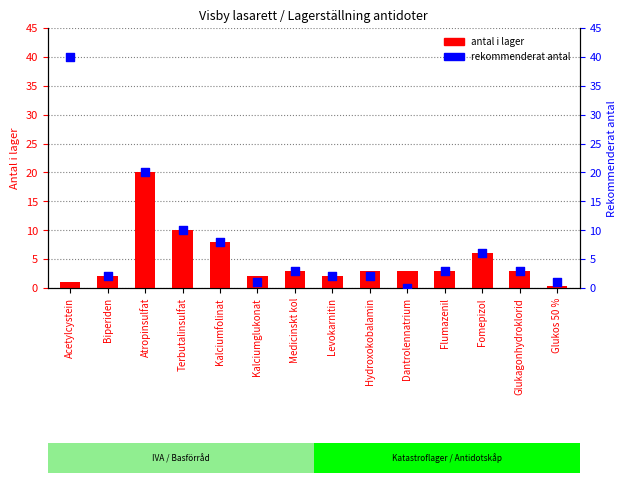

What are all the series names shown in the legend?

antal i lager, rekommenderat antal